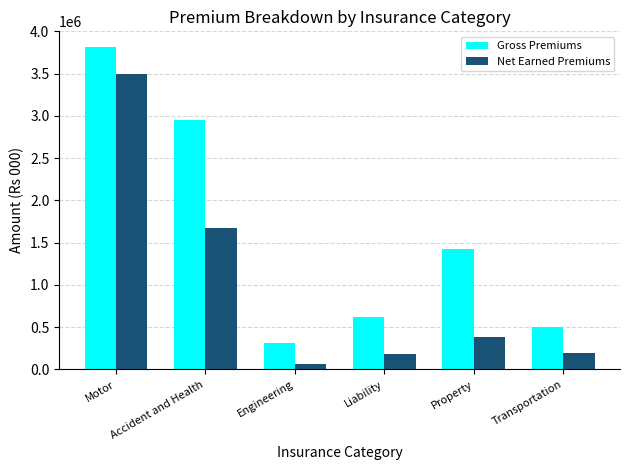

Which series has the largest range (max minus min)?

Gross Premiums